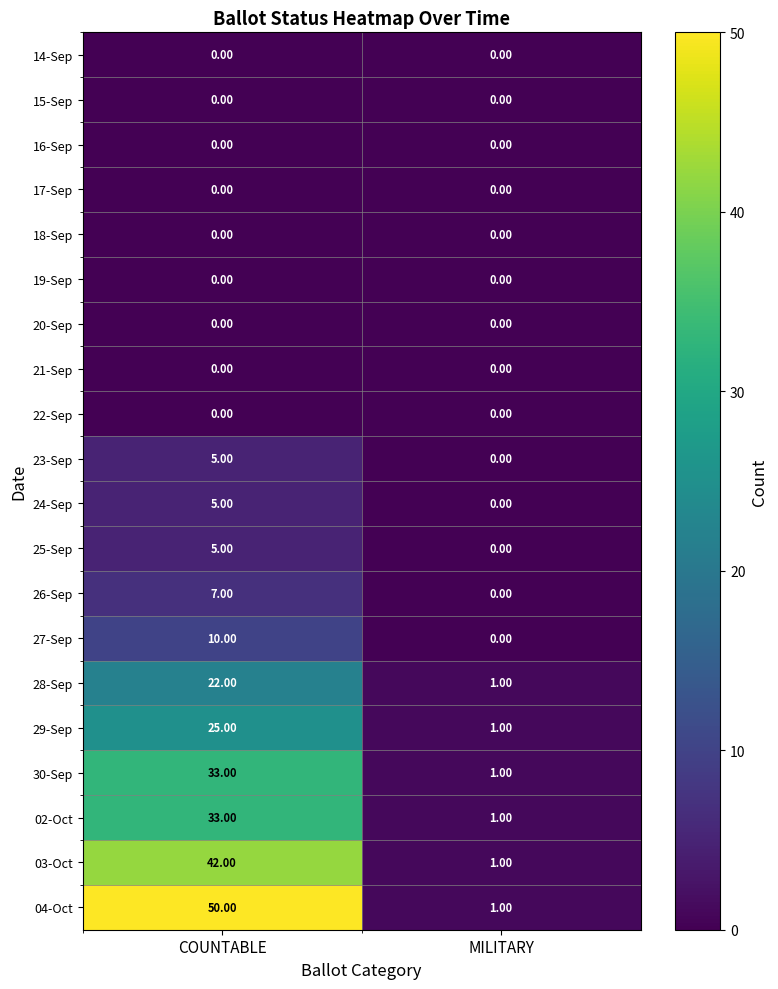

At which category does the chart reach its peak across all series?

COUNTABLE